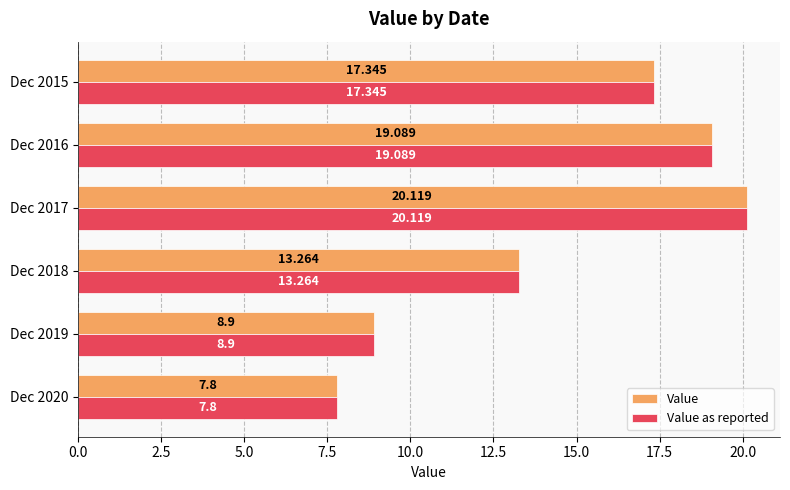

Reading left to right, transcribe all the data shown in this chart.

Value: 7.8	8.9	13.3	20.1	19.1	17.3
Value as reported: 7.8	8.9	13.3	20.1	19.1	17.3